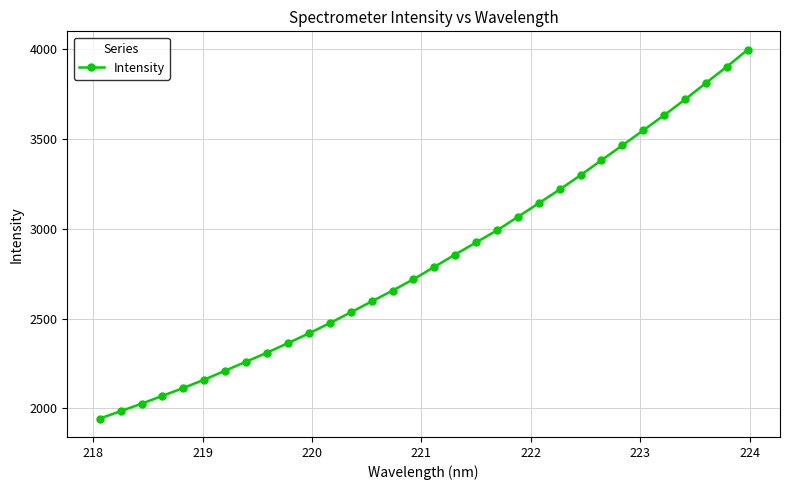

What is the value of the 32nd point from the left?

3996.0